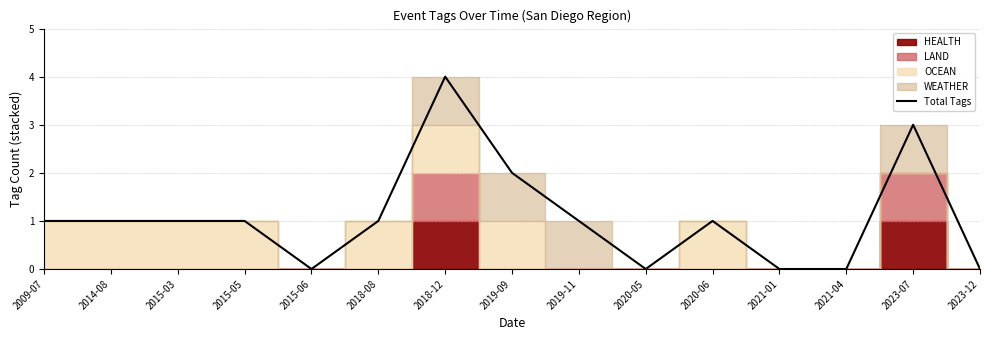

Is it true that the value at 2019-09 is 2?

True